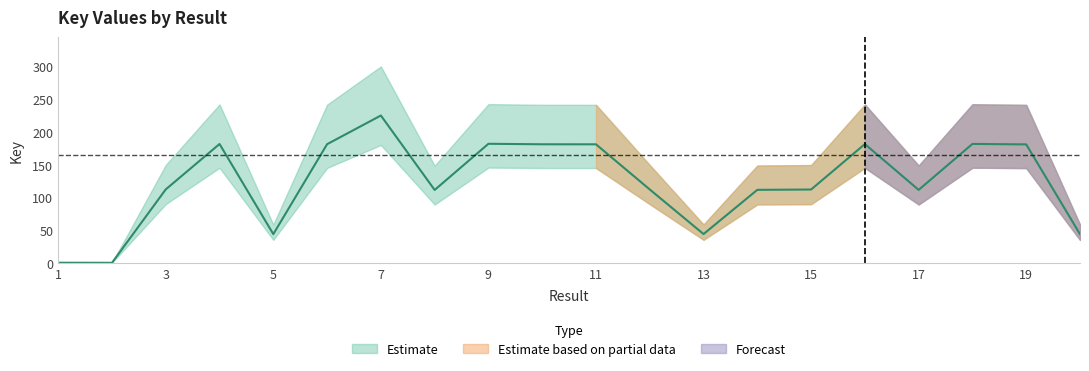

Reading right to left, what are all the values shown in this chart?

20=43.7	19=180.9	18=181.6	17=111.4	16=181.4	15=112.0	14=111.5	13=43.9	12=112.0	11=181.0	10=181.1	9=181.8	8=111.3	7=225.0	6=181.2	5=43.8	4=181.5	3=112.1	2=0.0	1=0.1